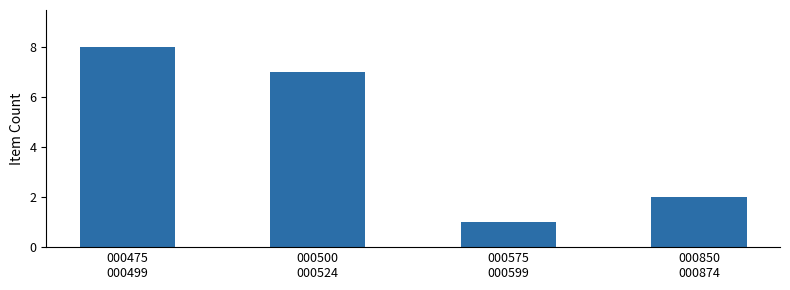

How many data points are less than 7?

2